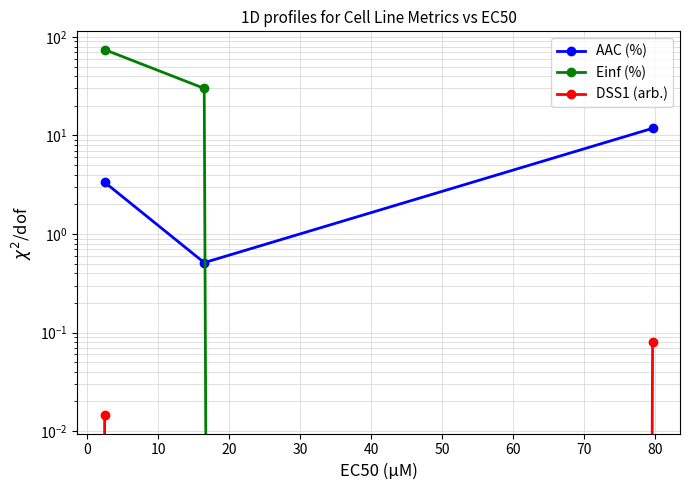

Does the chart display data point markers on the line(s)?

Yes